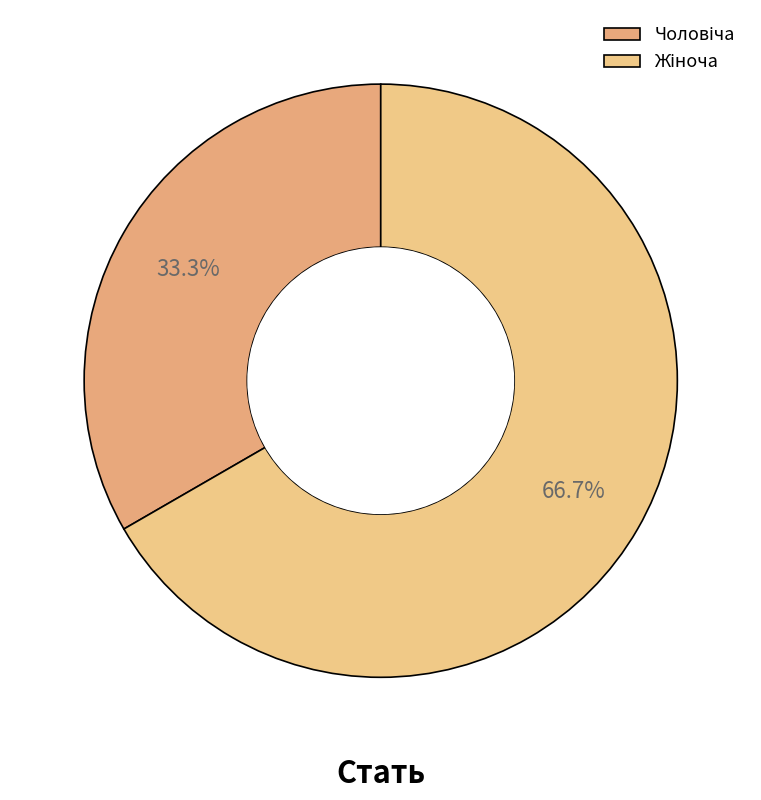

To the nearest percent, what percentage of the pie is Чоловіча?

33%